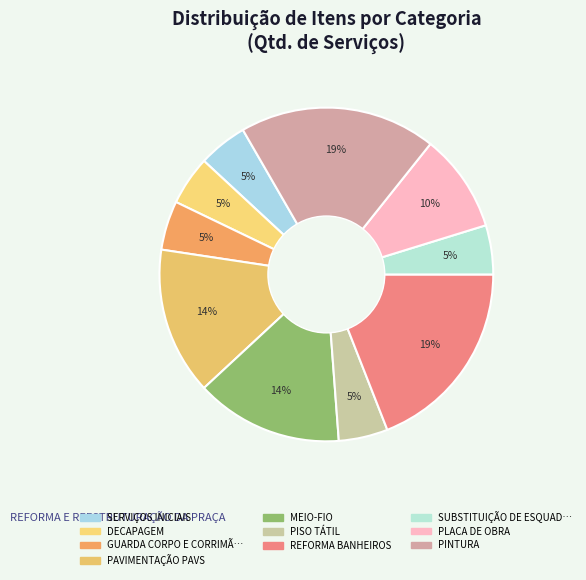

Count the number of slices in the pie.

10